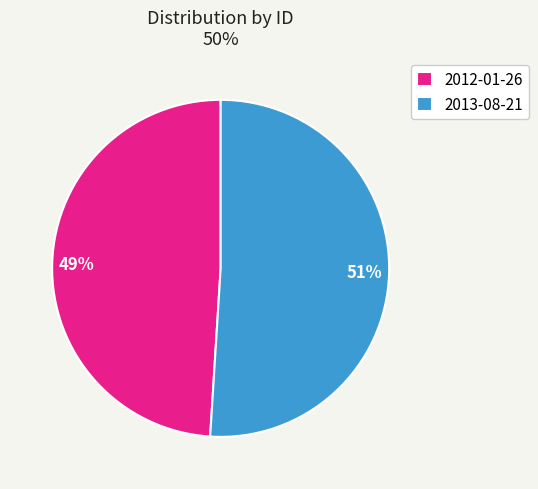

Do 2012-01-26 and 2013-08-21 together represent more than half of the pie?

Yes